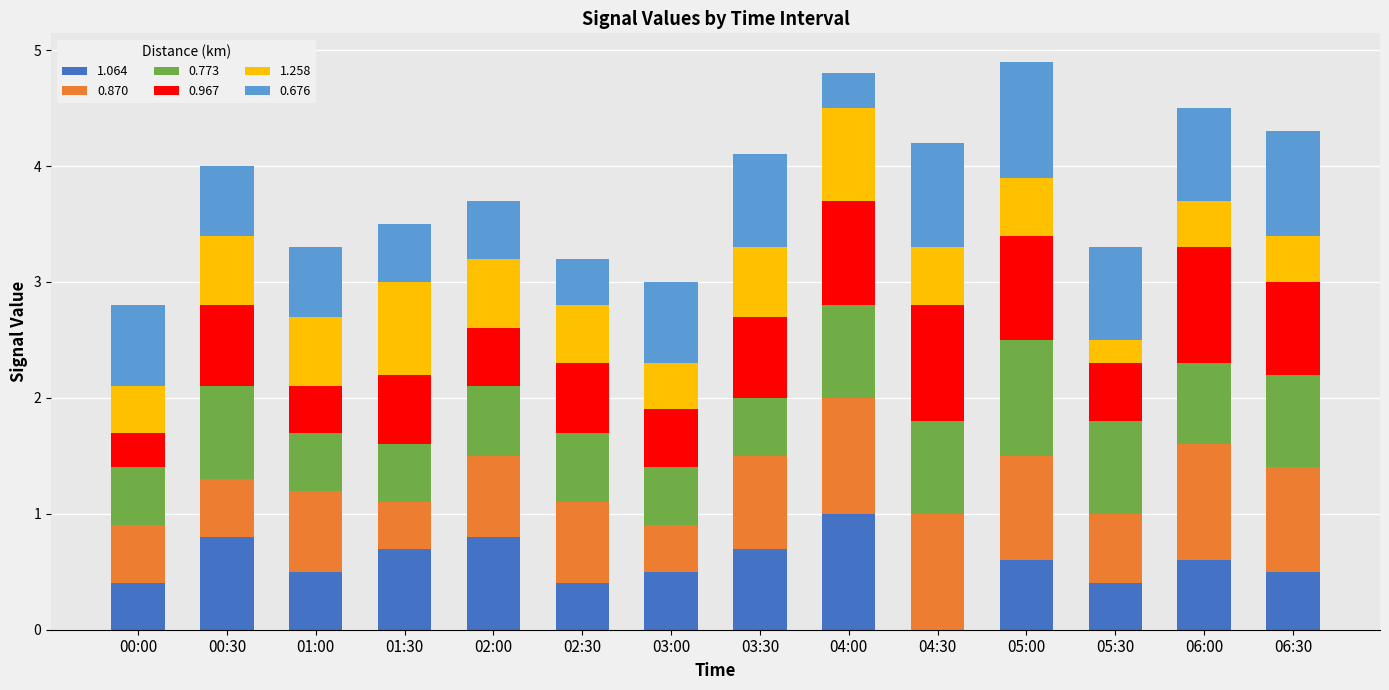

What is the sum of the 1.064 values at 05:00 and 05:30?

1.0